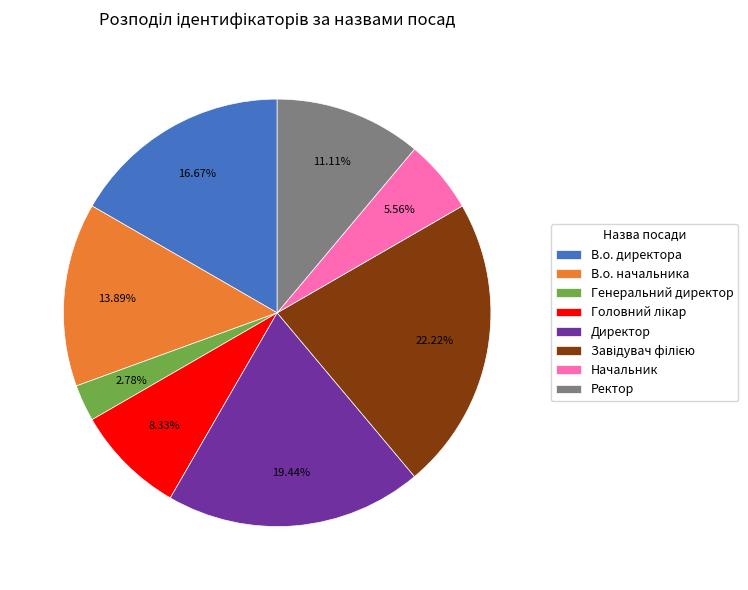

Is В.о. директора the majority of the pie?

No